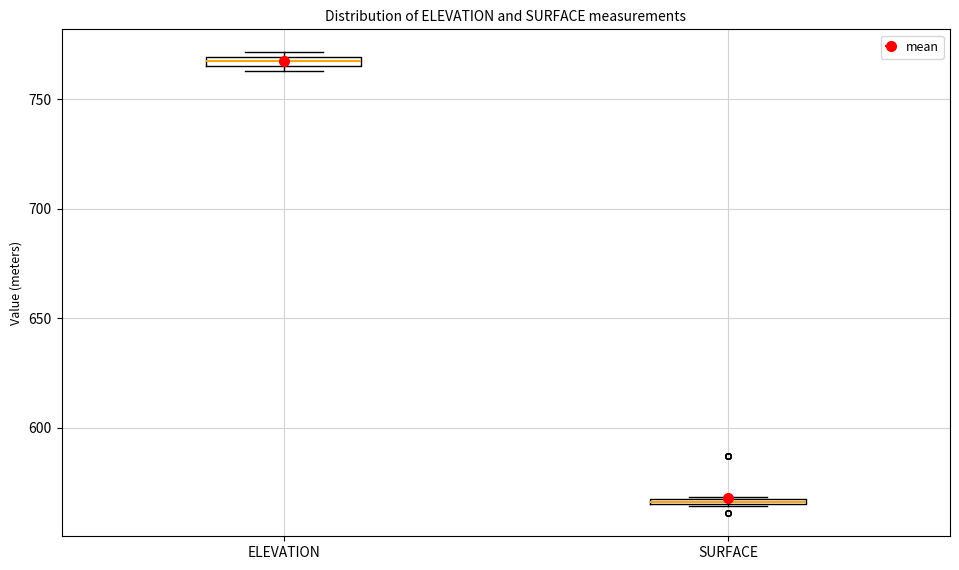

Which box has the lowest median line?

SURFACE